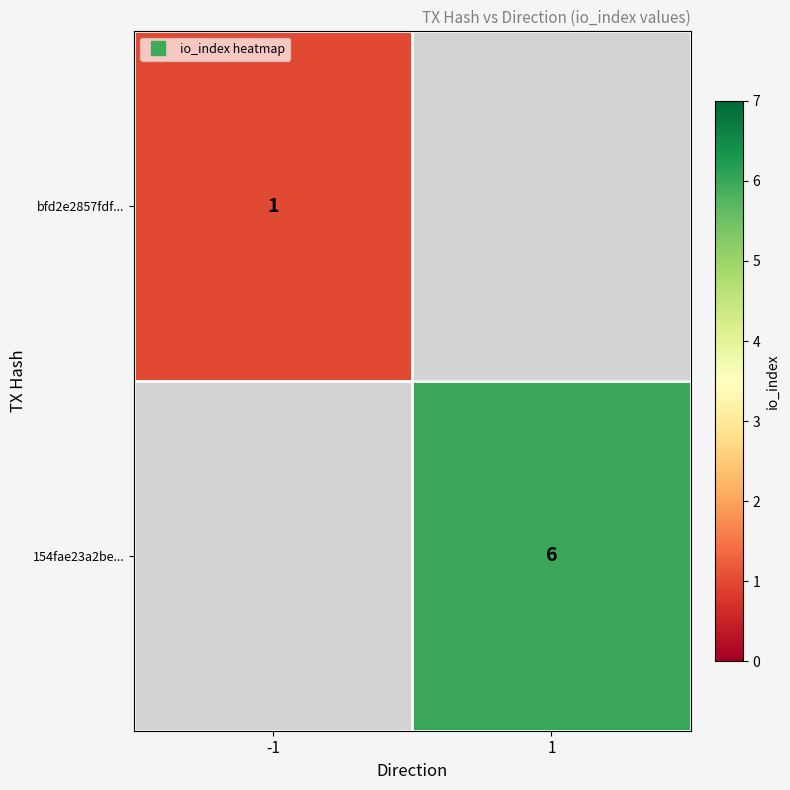

Is it true that bfd2e2857fdf... equals 1.0 at -1?

True